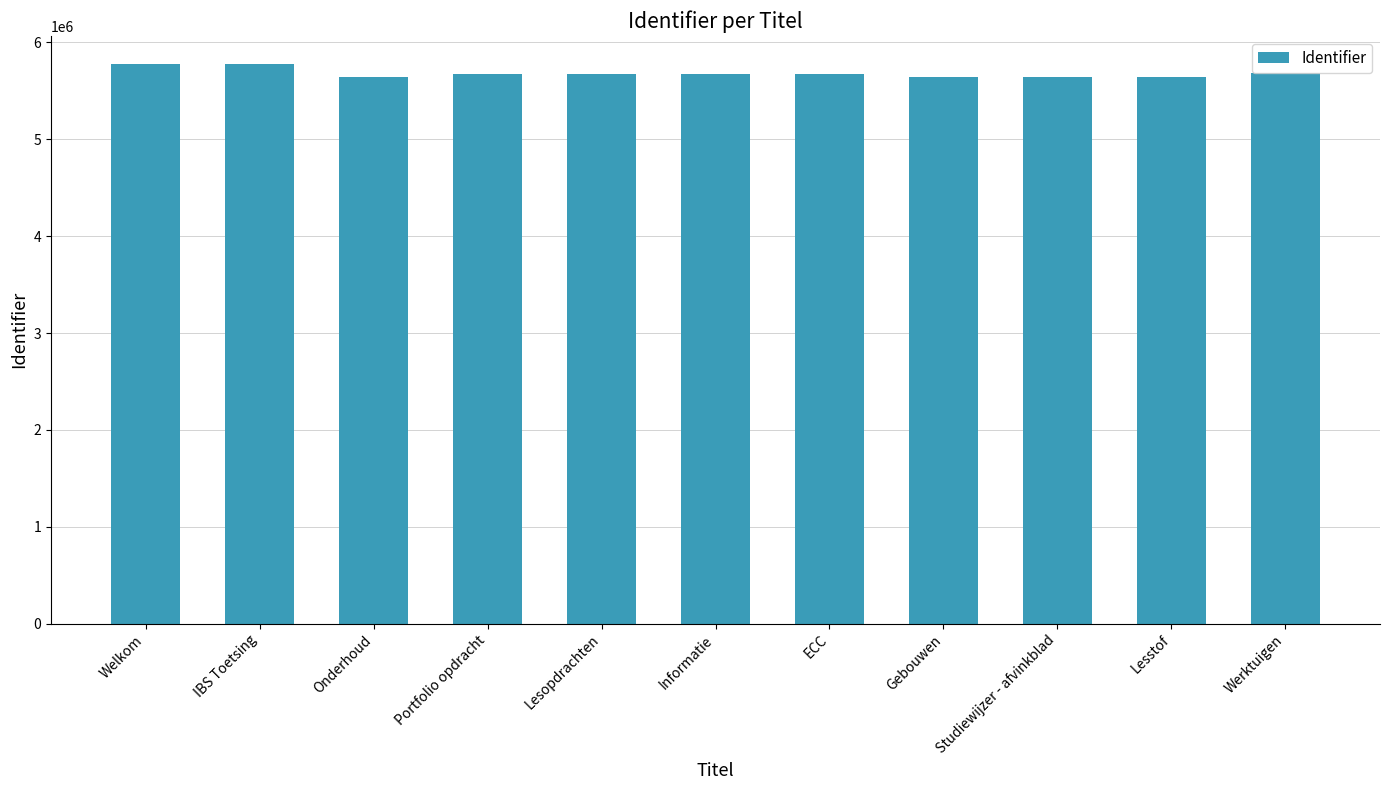

What is the smallest value displayed?

5645428